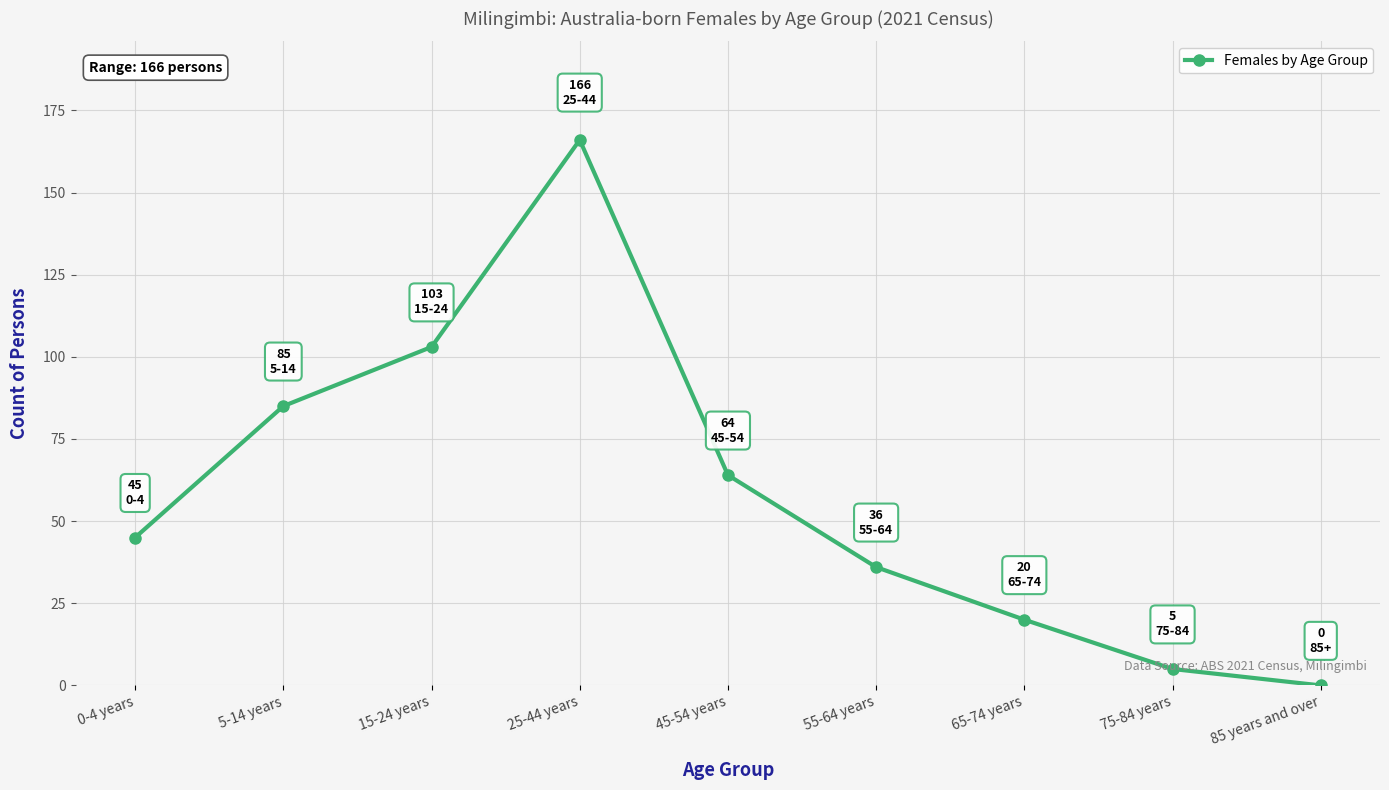

List the labels in order of value, smallest first.

85 years and over, 75-84 years, 65-74 years, 55-64 years, 0-4 years, 45-54 years, 5-14 years, 15-24 years, 25-44 years